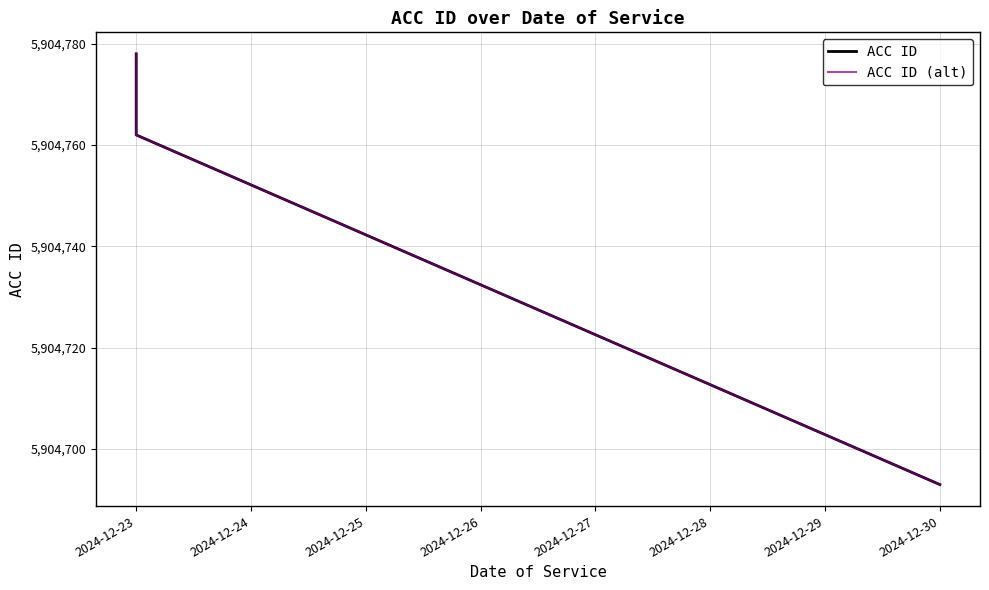

Reading right to left, transcribe all the data shown in this chart.

ACC ID: 5904693	5904762	5904778
ACC ID (alt): 5904693	5904762	5904778